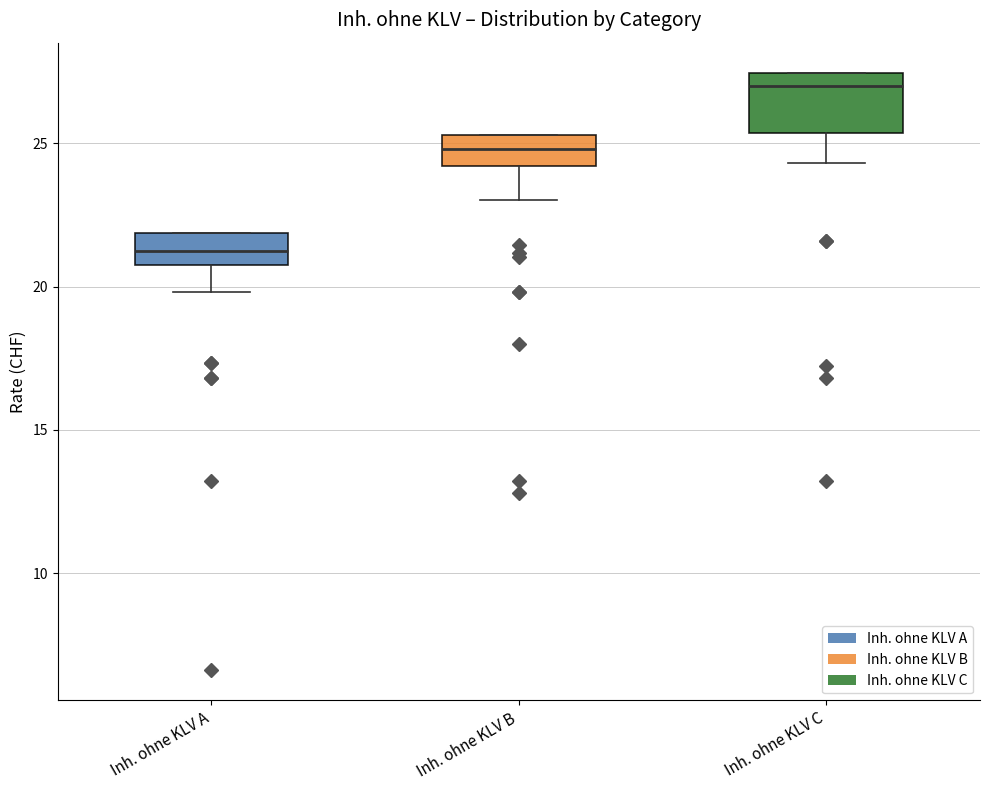

Reading left to right, transcribe this box plot: for each box, give where its median line is, the range the box spans, and where its two whiskers end, as read against the y-axis. The values are not printed on the chart, so give them approximately, as read against the axis.

Inh. ohne KLV A: median 21.5, box 21.0 to 22.0, whiskers 20.0 to 22.0
Inh. ohne KLV B: median 25.0, box 24.0 to 25.5, whiskers 23.0 to 25.5
Inh. ohne KLV C: median 27.0, box 25.5 to 27.5, whiskers 24.5 to 27.5